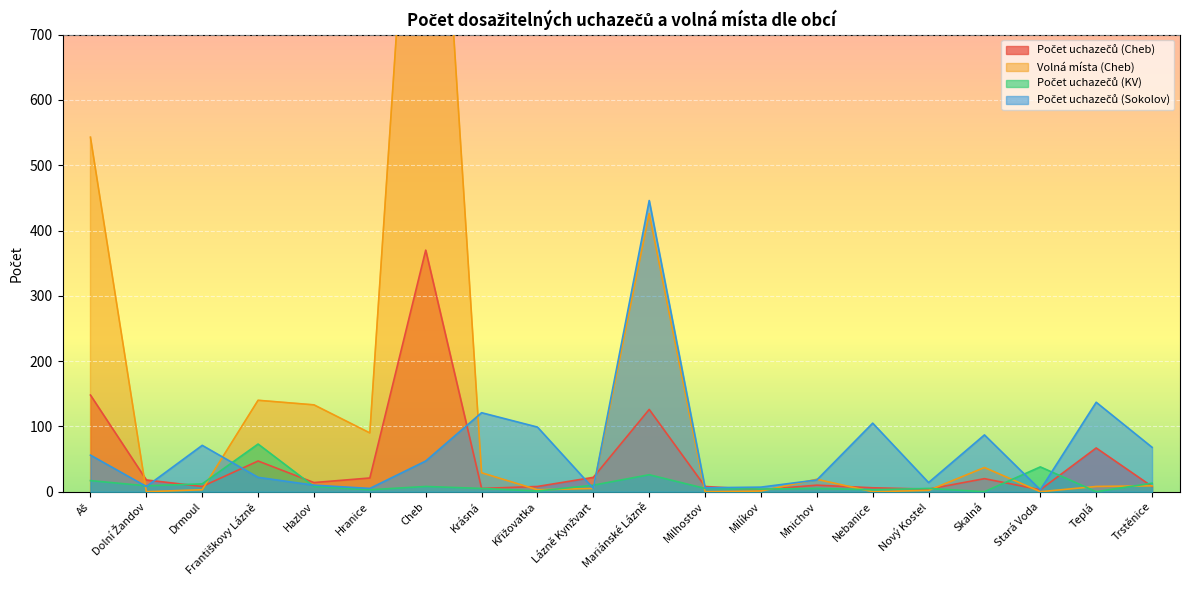

Is it true that Počet uchazečů (KV) equals 5 at Nový Kostel?

True